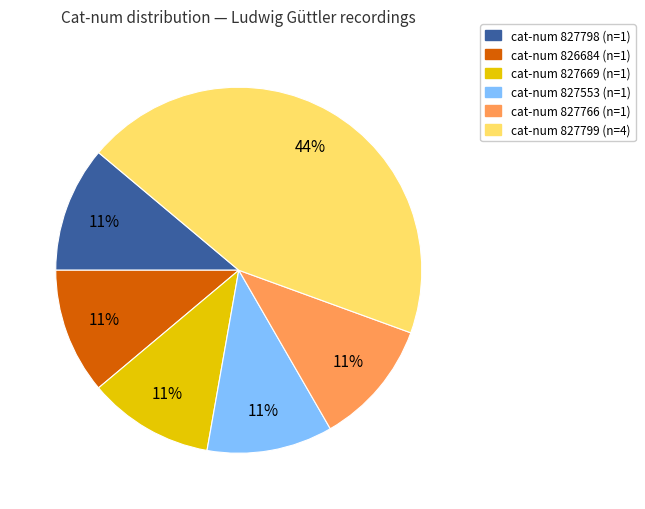

How many slices are in this pie chart?

6